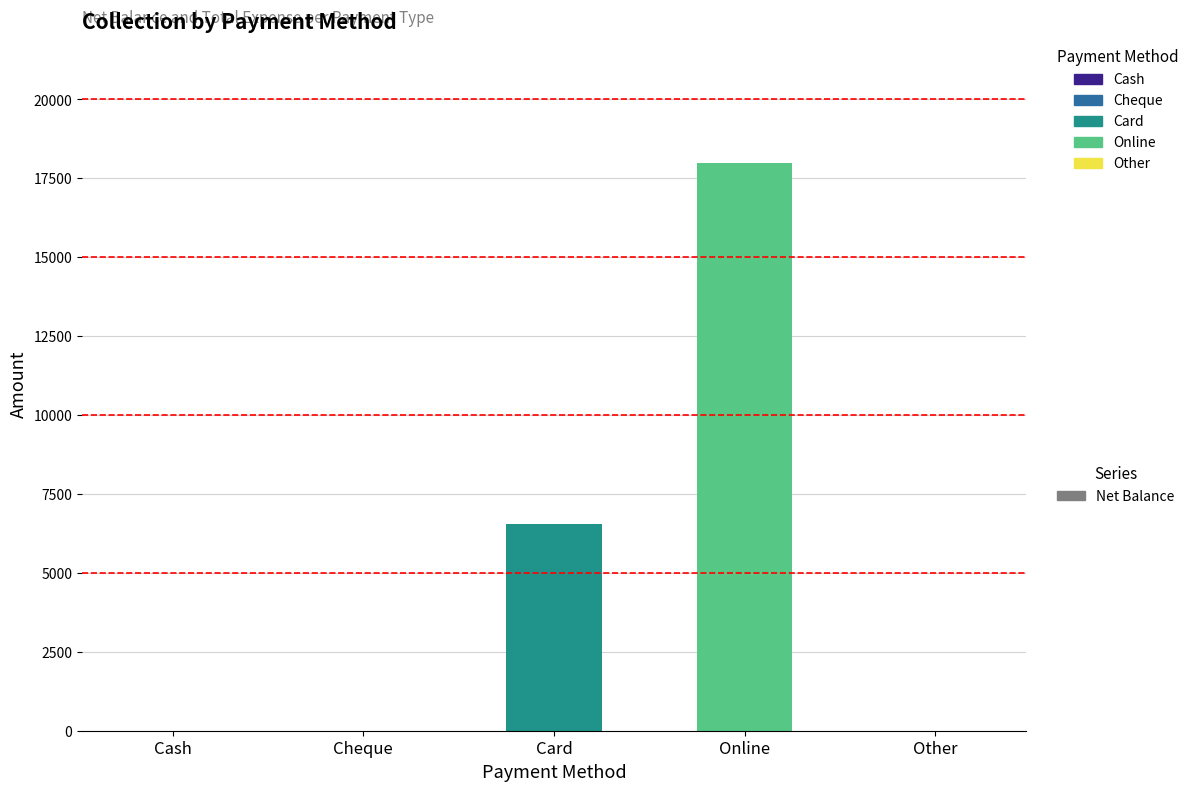

Is it true that the value at Cheque is 10450?

False